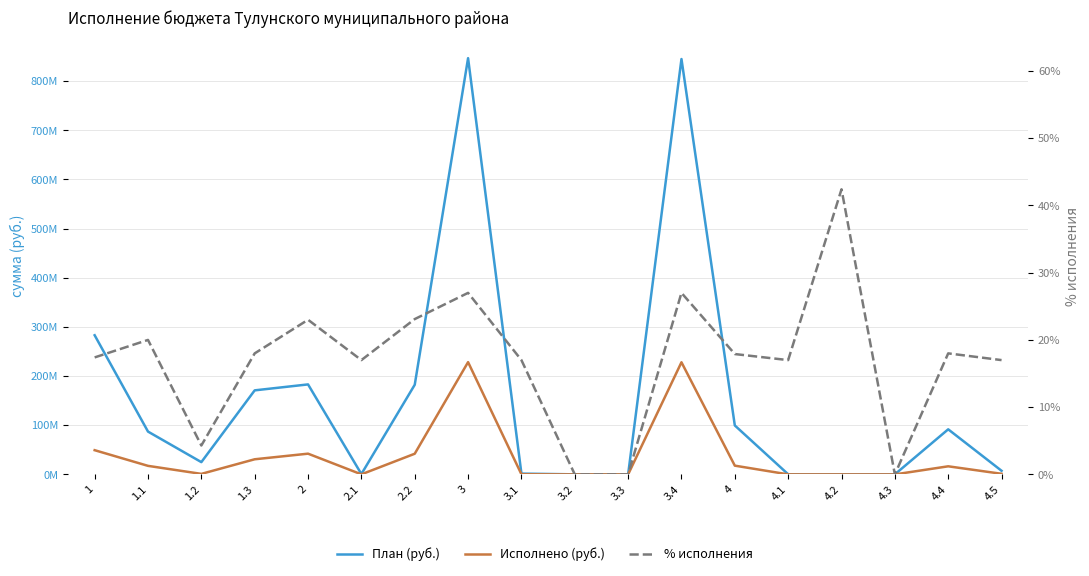

True or false: % исполнения and Исполнено (руб.) cross at least once.

False